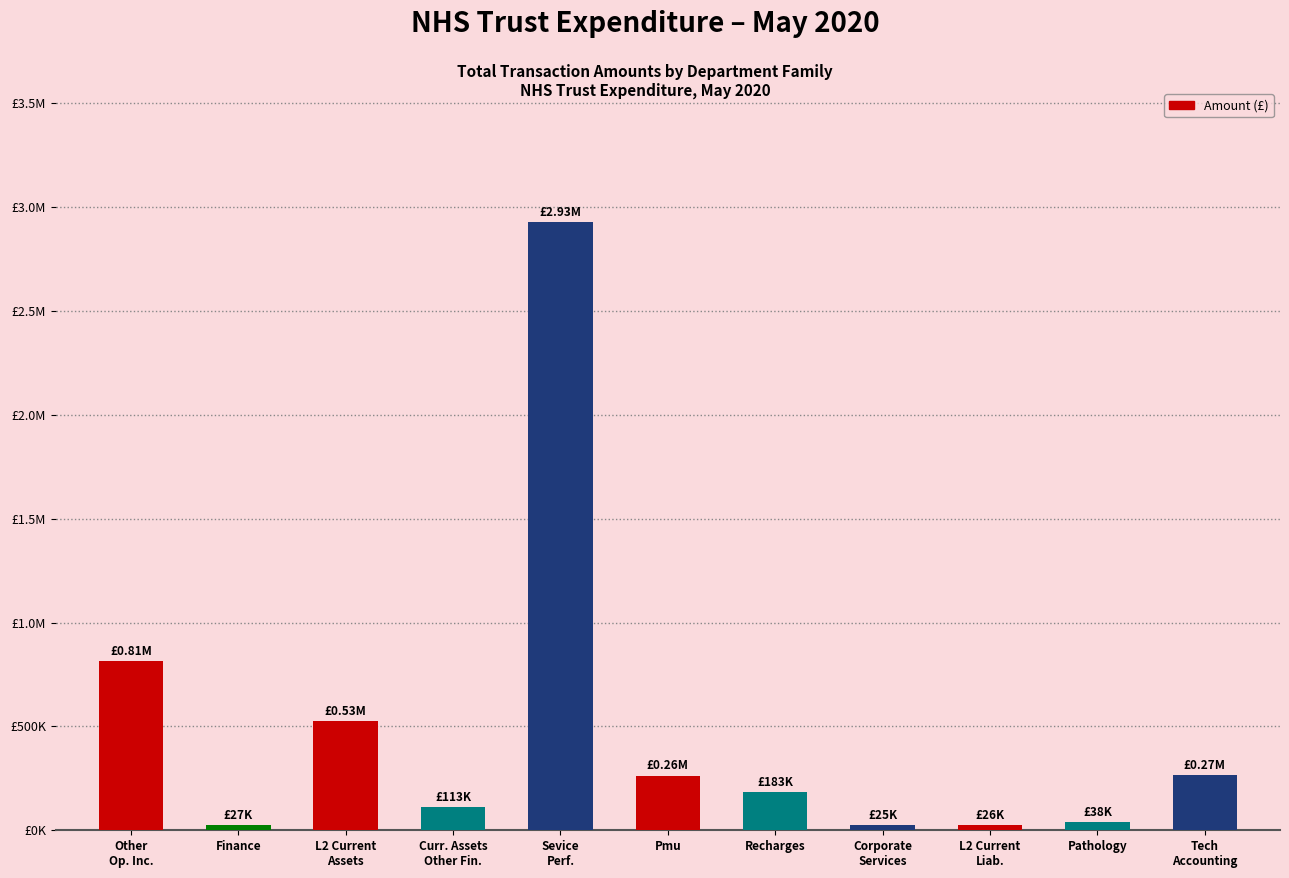

Are the bars horizontal?

No